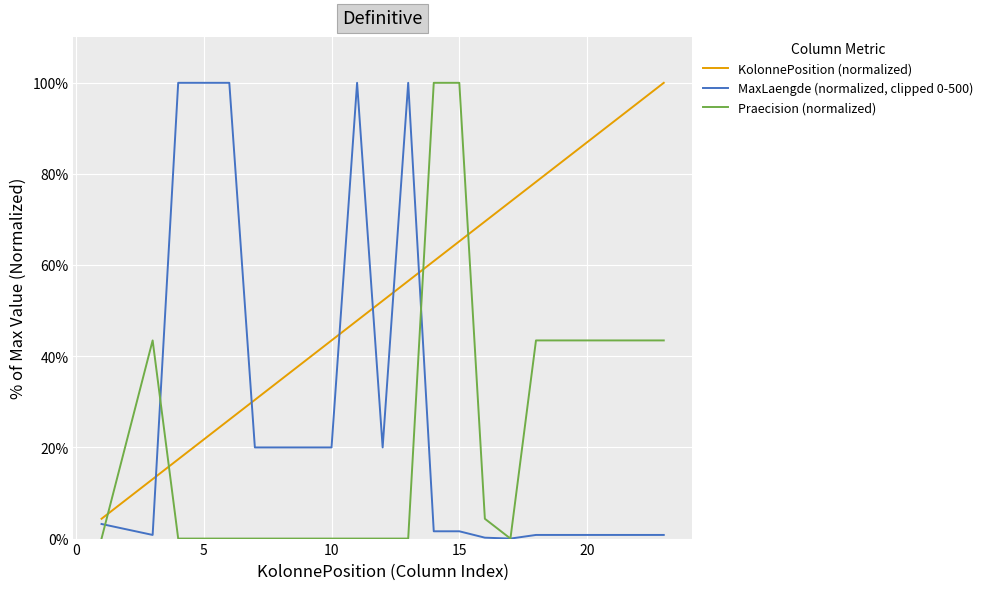

After their last crossing, which series has the higher values: KolonnePosition (normalized) or Praecision (normalized)?

KolonnePosition (normalized)